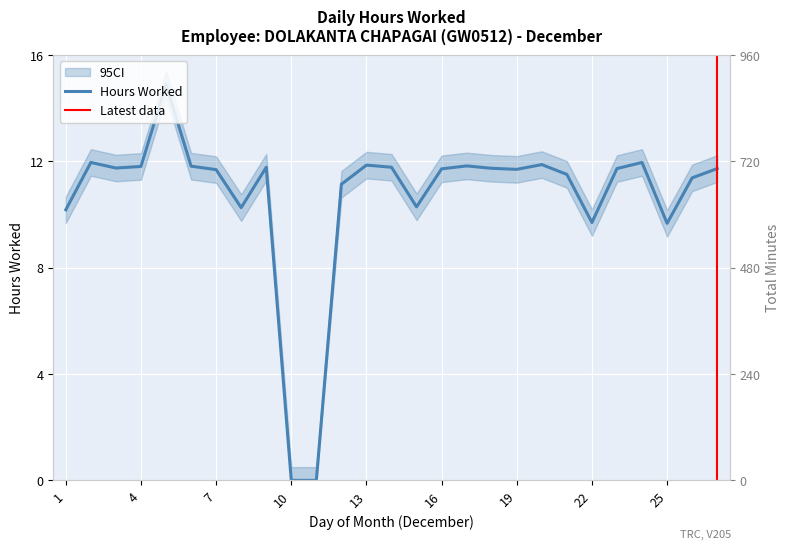

The value at 4 is 11.8. True or false?

True